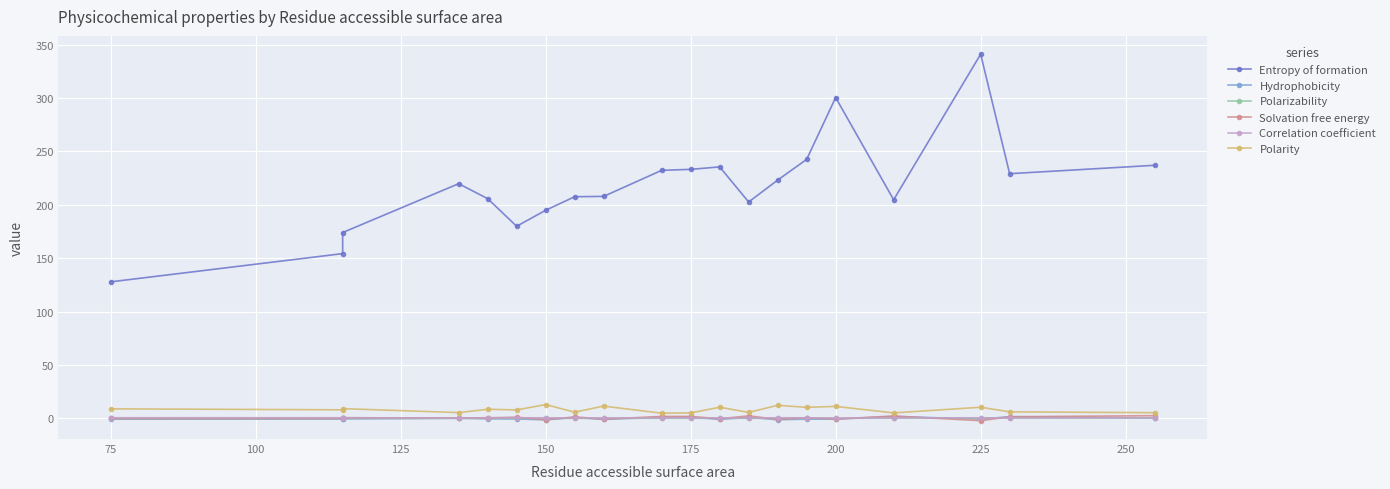

How many values in the Hydrophobicity series exceed 0?

8